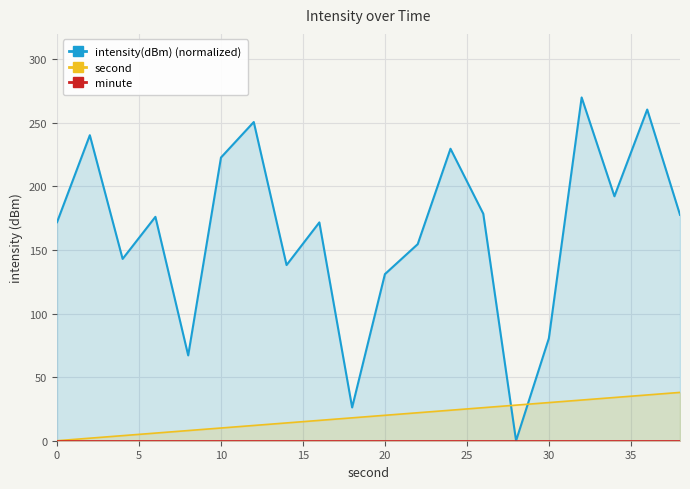

How many data points in second are above 20?

9